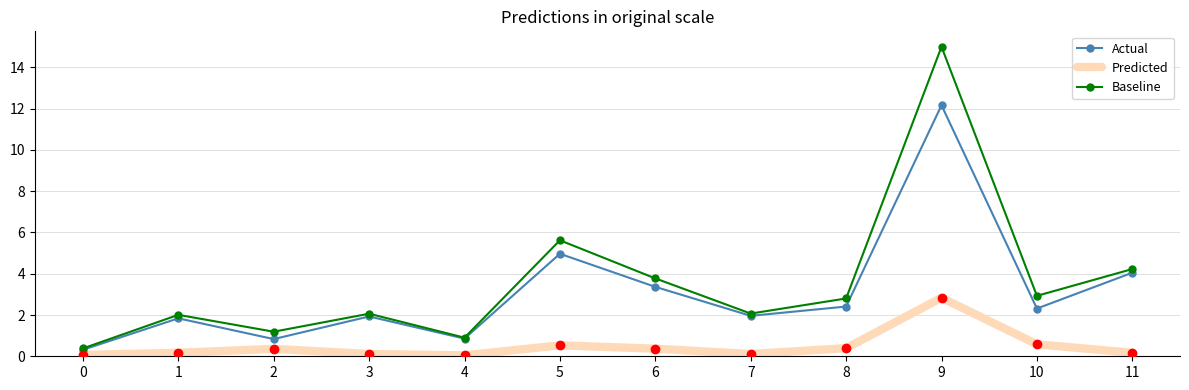

In Actual, how many points are higher than both neighbors (excluding endpoints)?

4